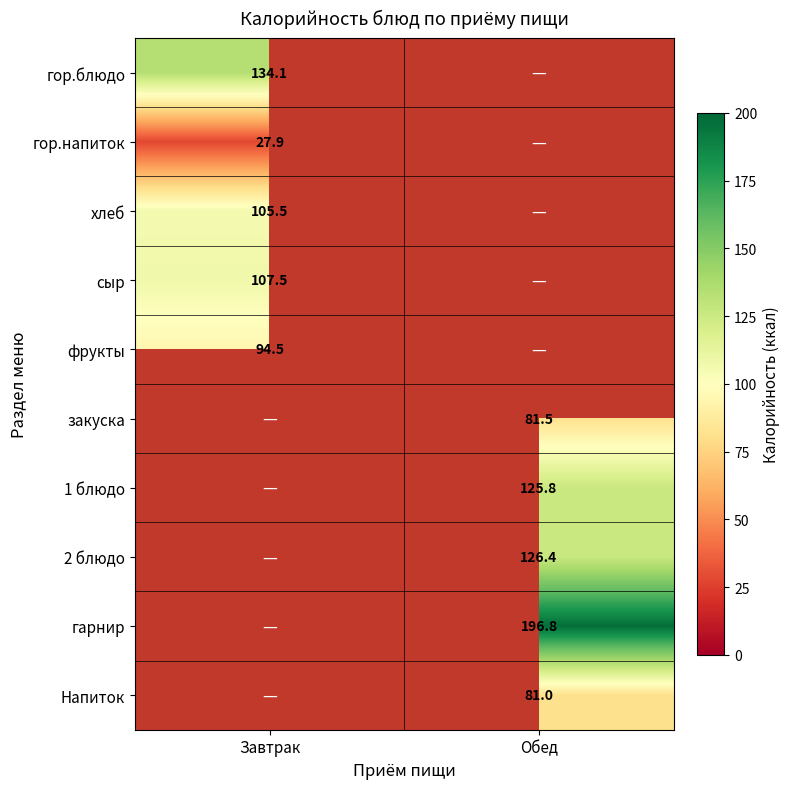

The value of фрукты at Завтрак is 94.5. True or false?

True